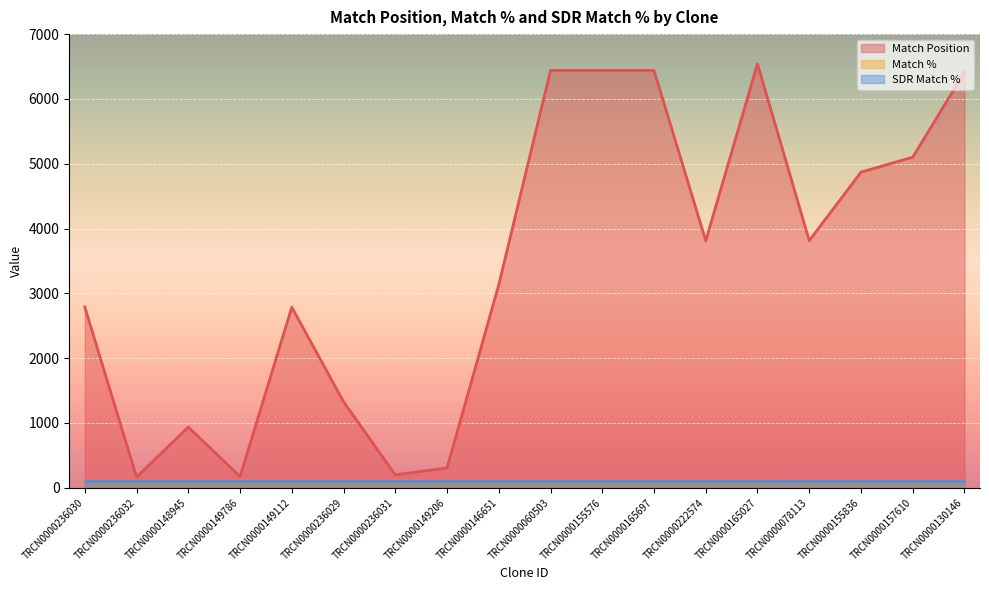

Reading left to right, list all the values displayed in this chart.

Match Position: TRCN0000236030=2789	TRCN0000236032=164	TRCN0000148945=936	TRCN0000149786=173	TRCN0000149112=2786	TRCN0000236029=1327	TRCN0000236031=199	TRCN0000149206=305	TRCN0000146651=3132	TRCN0000060503=6440	TRCN0000155576=6440	TRCN0000165697=6440	TRCN0000222574=3812	TRCN0000165027=6541	TRCN0000078113=3813	TRCN0000155836=4870	TRCN0000157610=5101	TRCN0000130146=6413
Match %: TRCN0000236030=100	TRCN0000236032=100	TRCN0000148945=100	TRCN0000149786=100	TRCN0000149112=100	TRCN0000236029=100	TRCN0000236031=100	TRCN0000149206=100	TRCN0000146651=100	TRCN0000060503=100	TRCN0000155576=100	TRCN0000165697=100	TRCN0000222574=100	TRCN0000165027=100	TRCN0000078113=95	TRCN0000155836=95	TRCN0000157610=95	TRCN0000130146=95